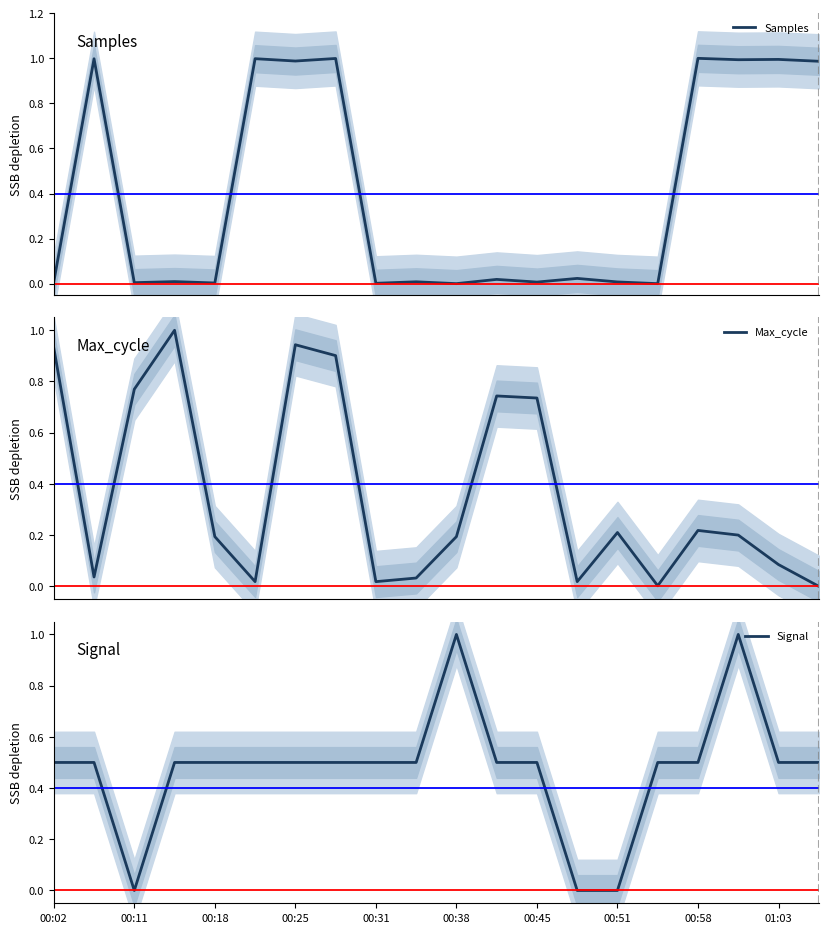

Is this an area chart (filled region under the line)?

No